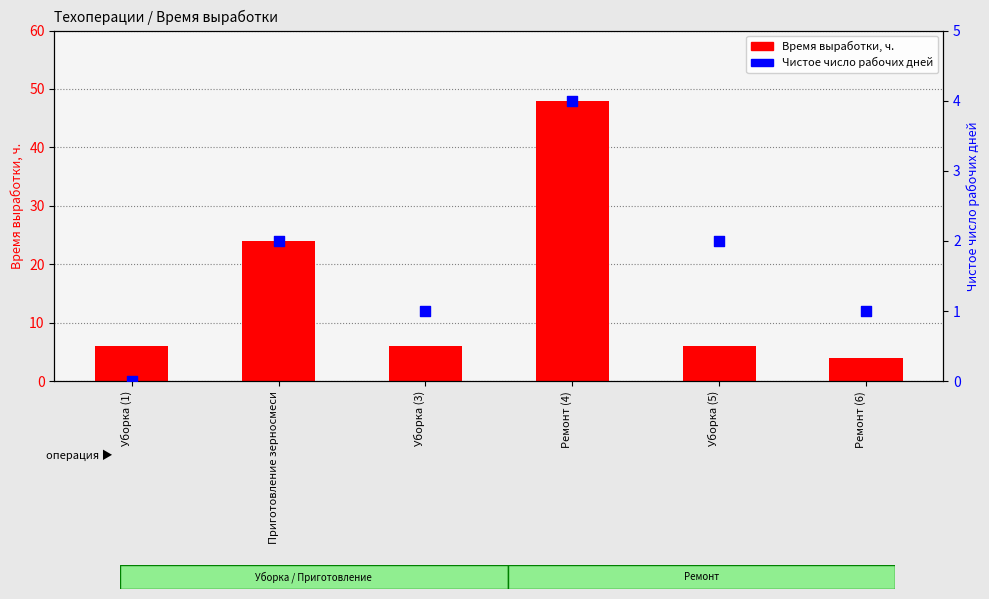

At how many categories does at least one series exceed 30?

1